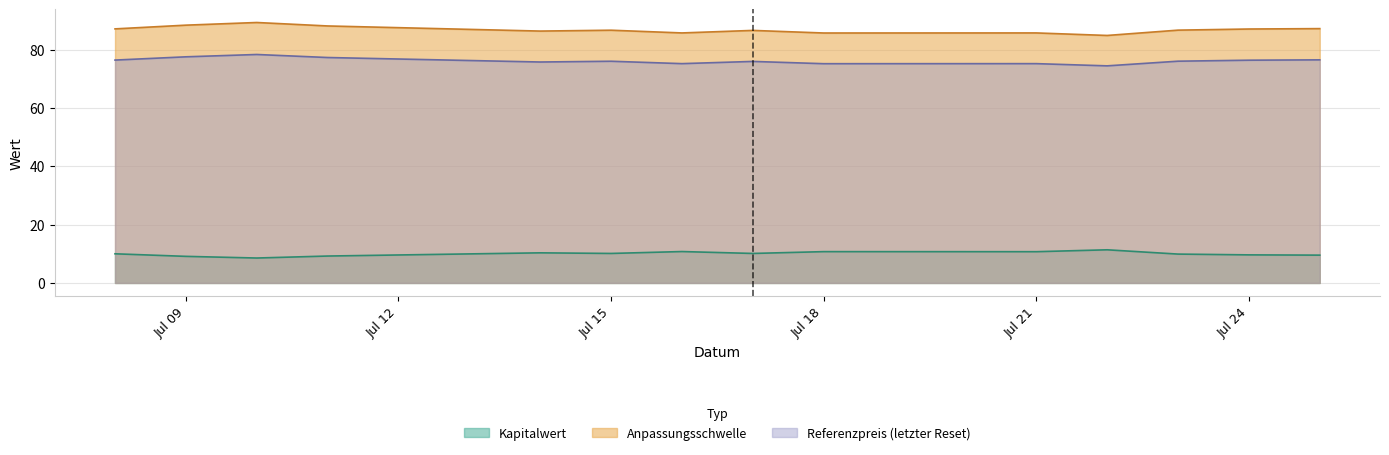

Which category has the highest value in the Kapitalwert series?

2025-07-22